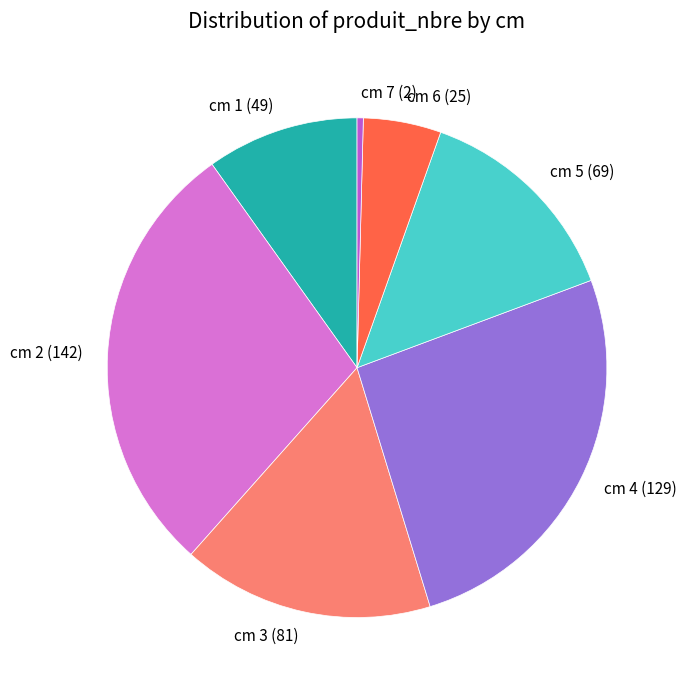

Approximately how many times larger is the value at cm 3 (81) compared to cm 6 (25)?

3.2